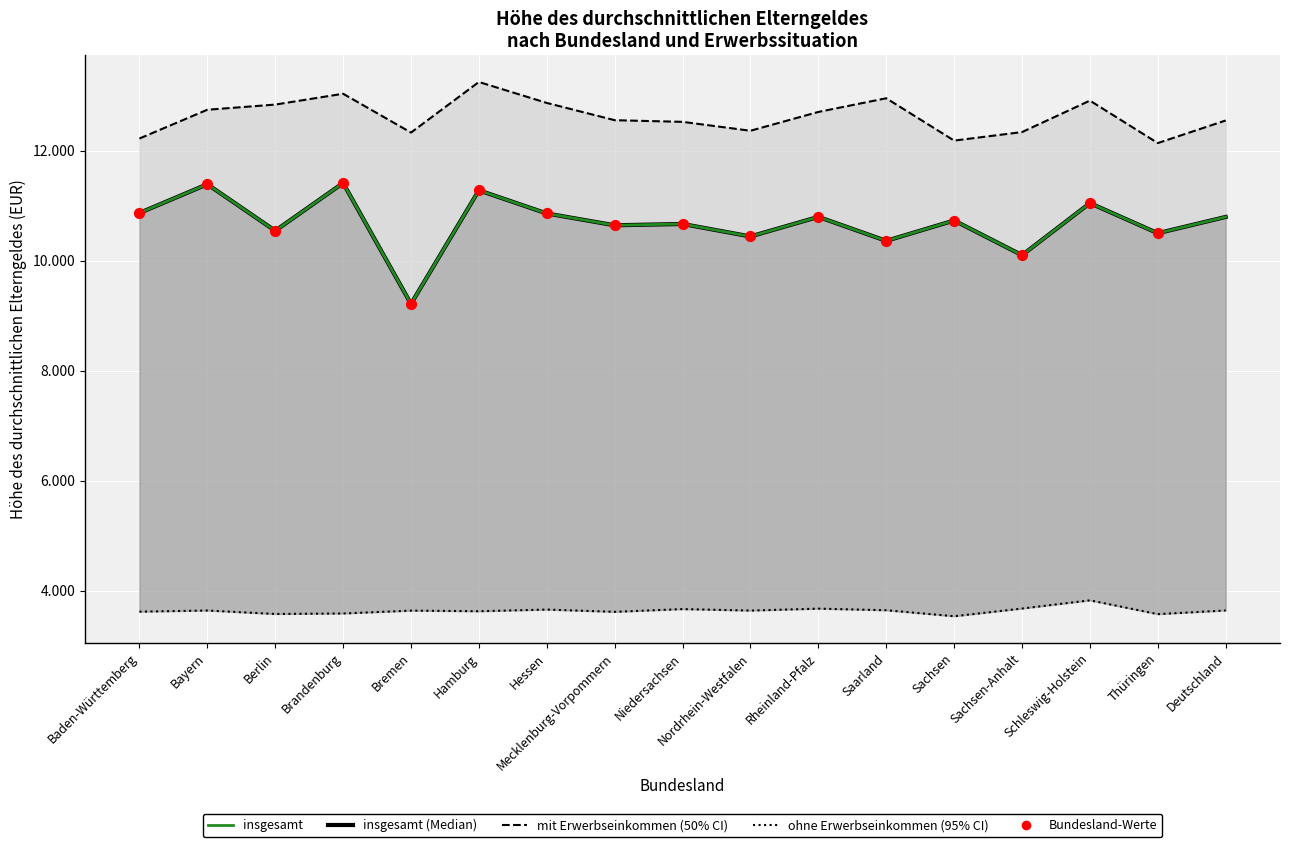

At how many categories does at least one series exceed 3804?

17